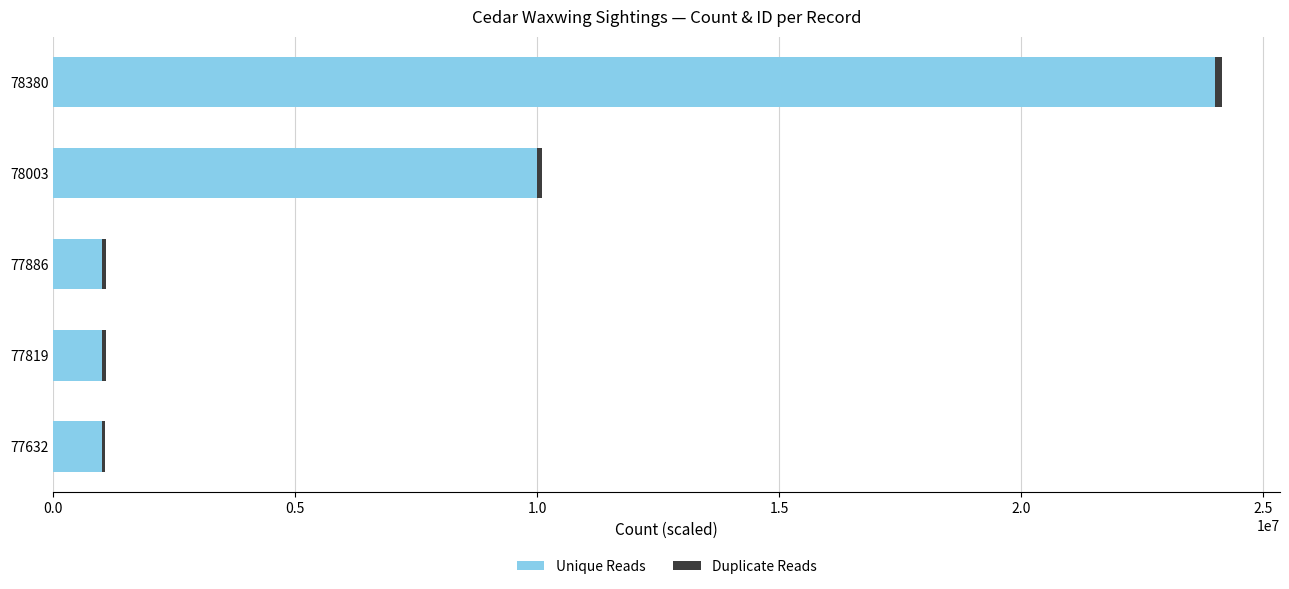

At which category is the sum across all series the highest?

78380